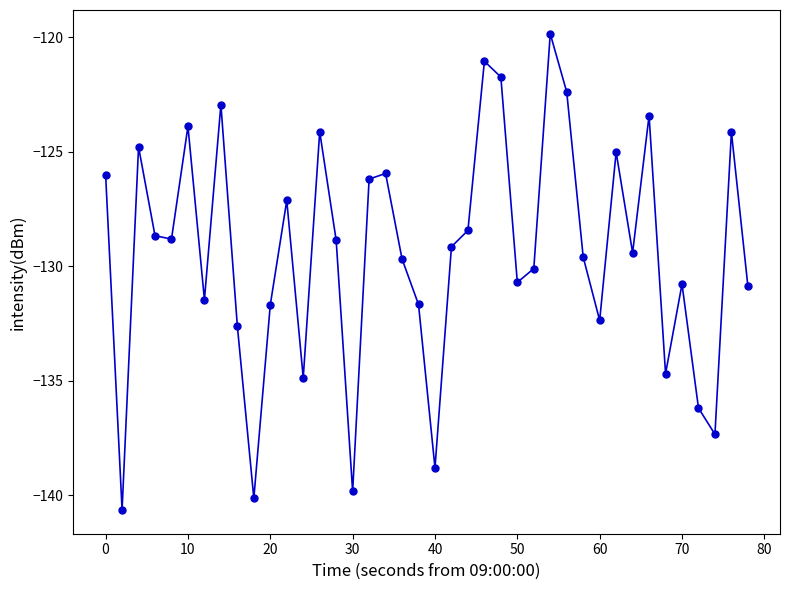

How many values exceed -129?

19